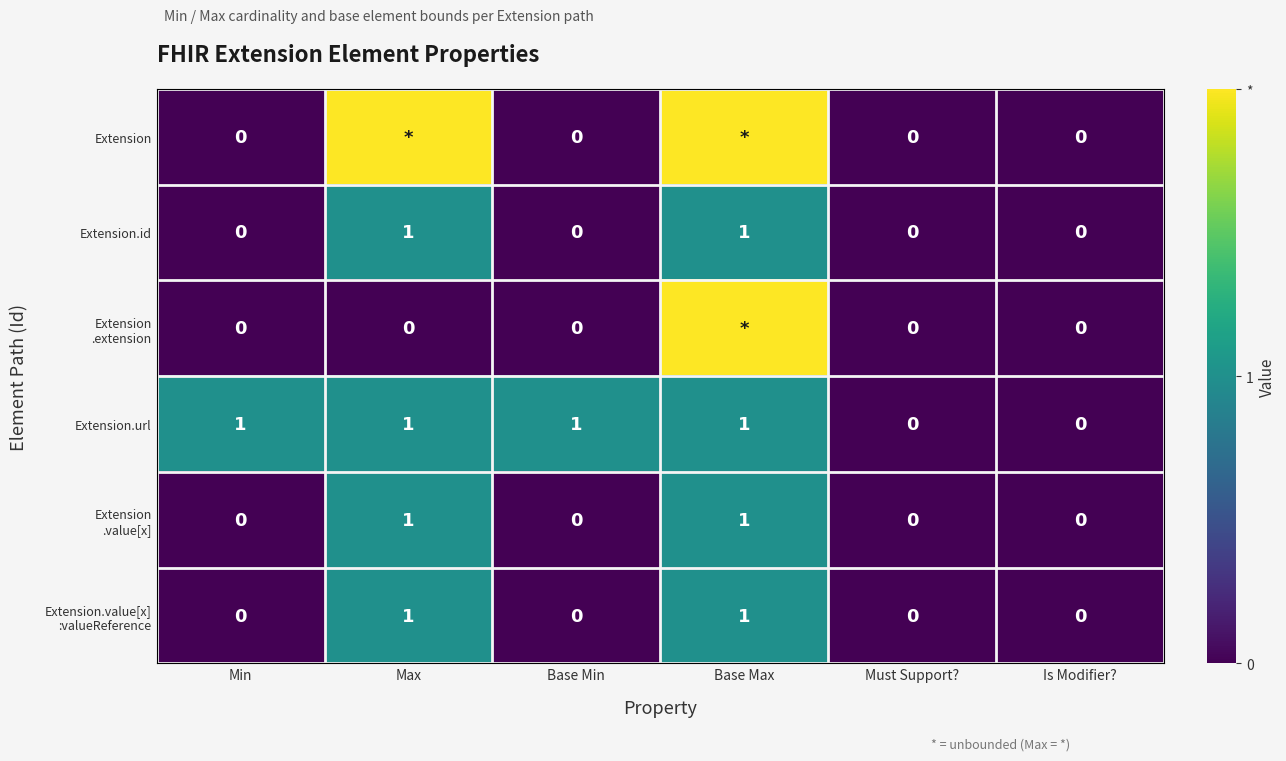

How many positive values does the Extension.id series have?

2